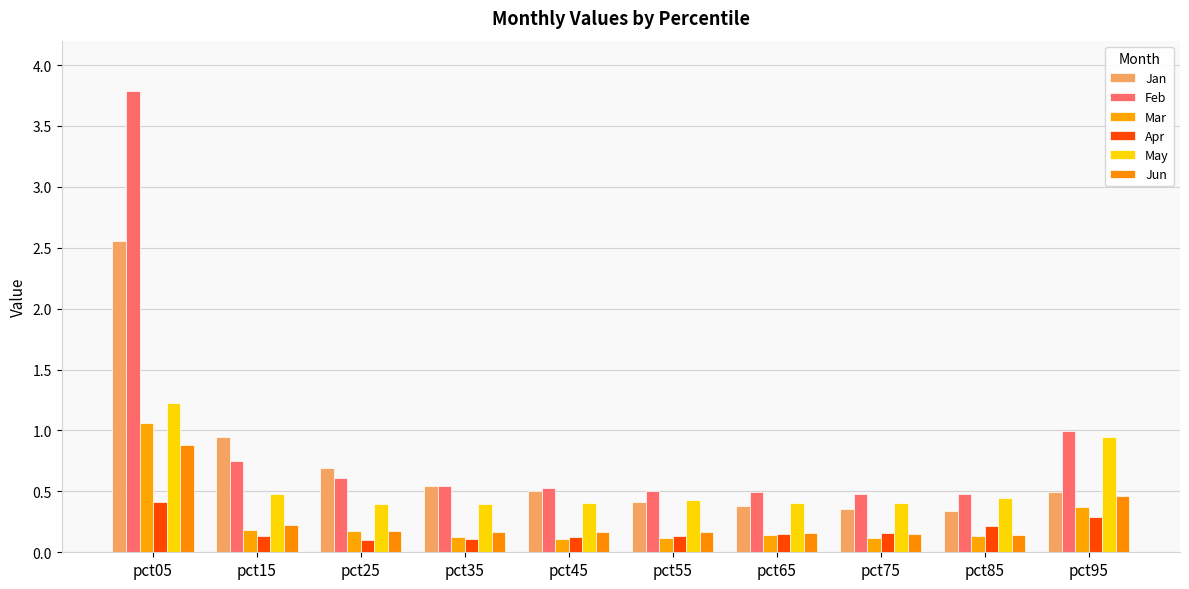

The value of Apr at pct55 is 0.0. True or false?

False